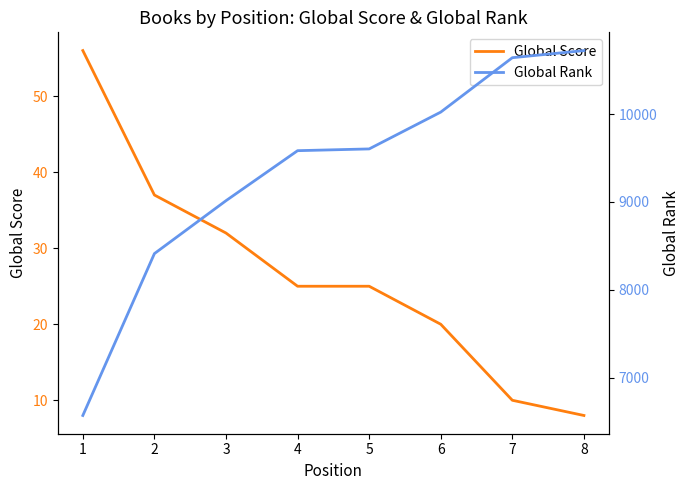

How many lines are shown in the chart?

2